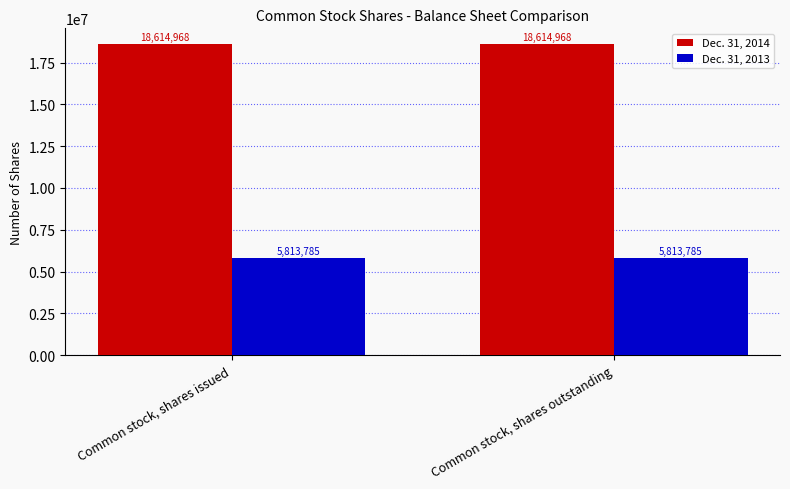

What is the lowest value of the Dec. 31, 2014 series?

18614968